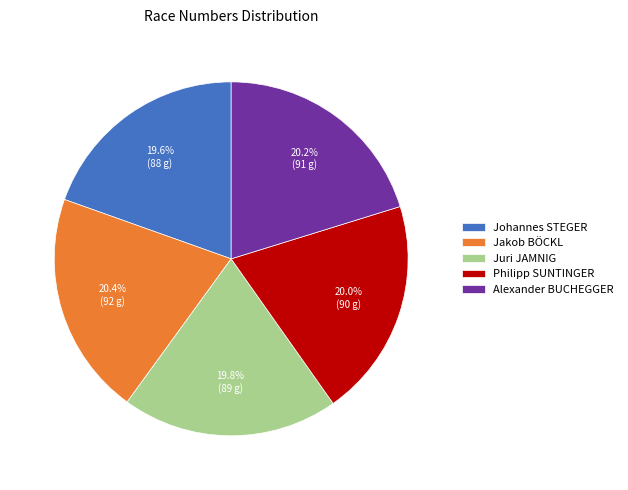

How many segments does this pie chart have?

5